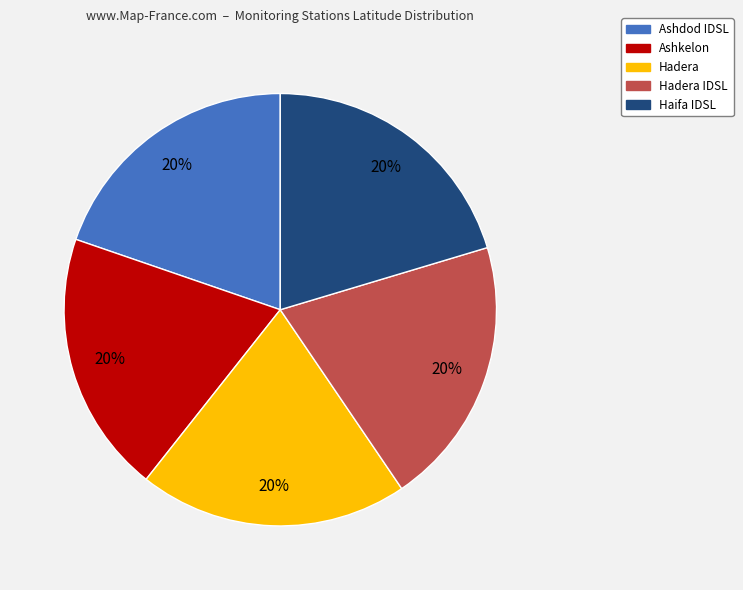

The Ashkelon slice represents 20% of the pie. True or false?

True